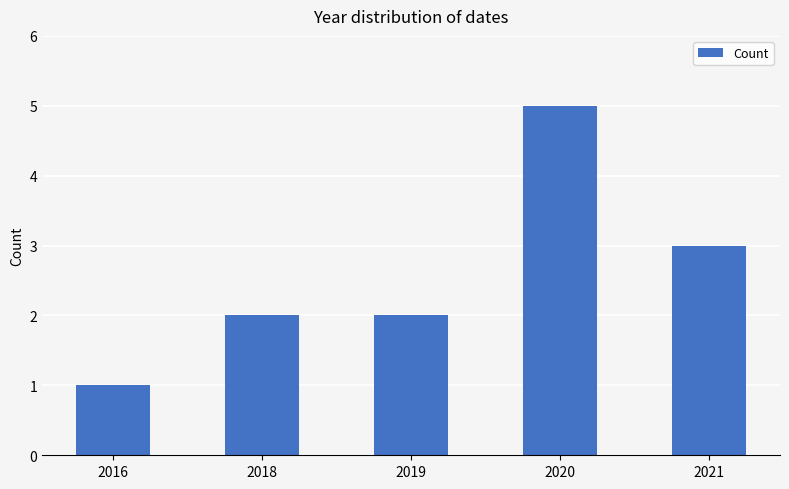

How many categories are shown in the chart?

5